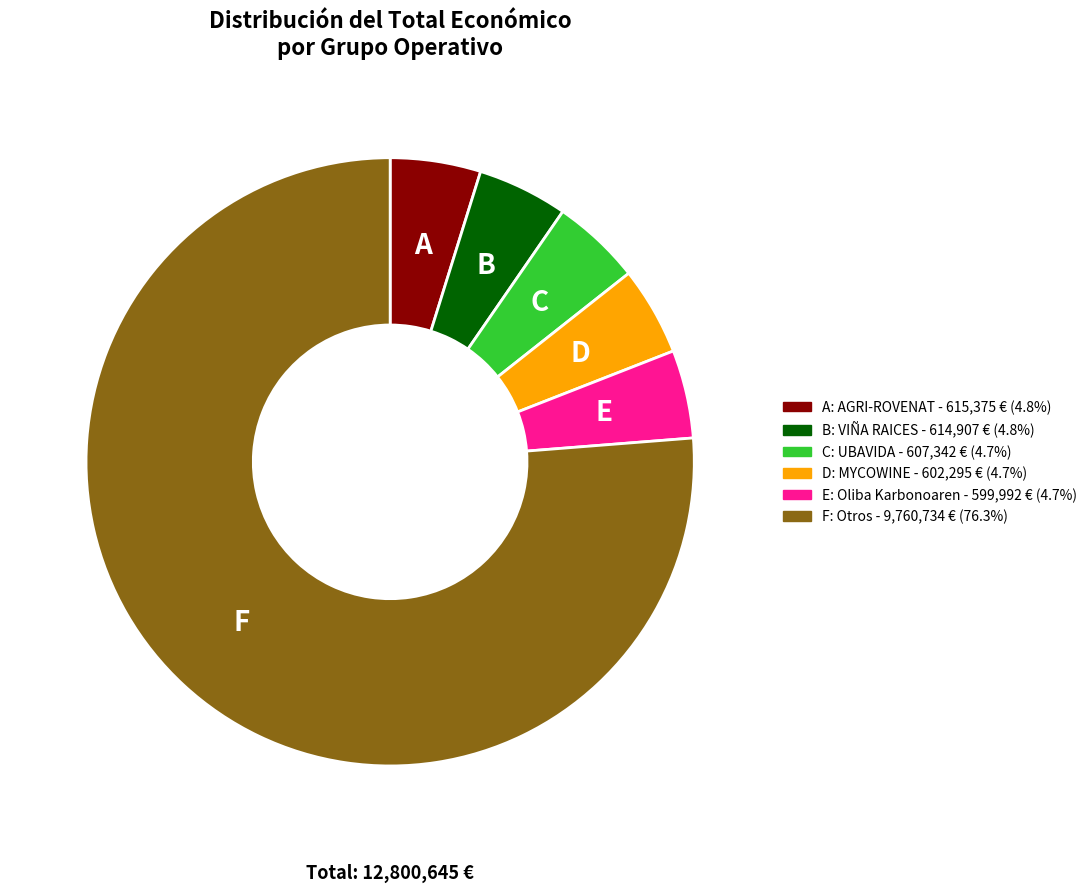

Combined, do E: Oliba Karbonoaren - 599,992 € (4.7%) and C: UBAVIDA - 607,342 € (4.7%) account for over 50%?

No